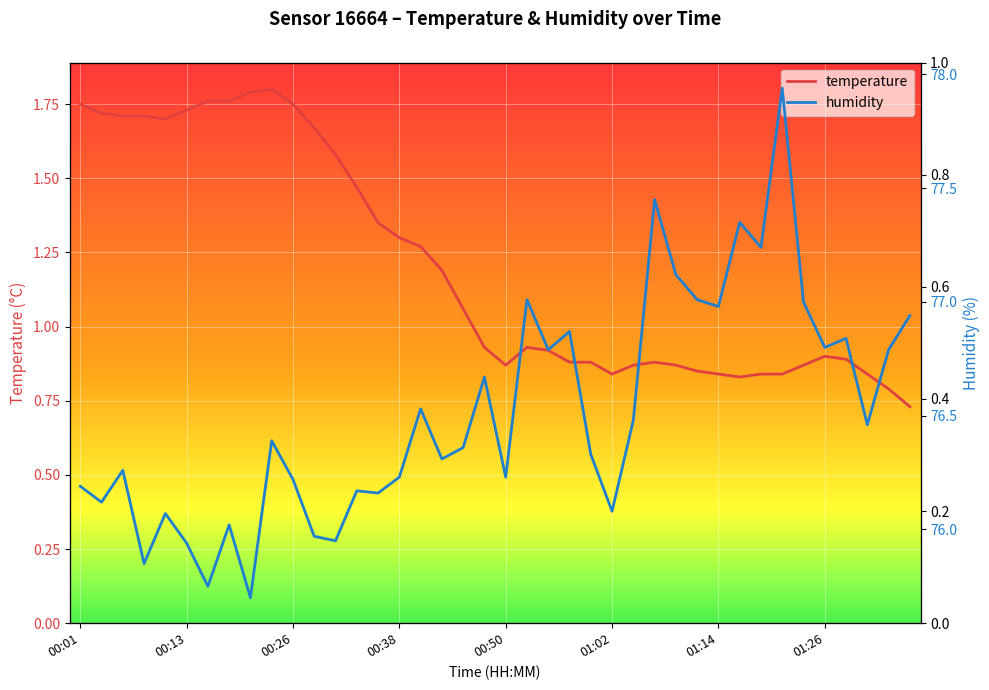

Which has a higher value, 00:30 or 00:45?

00:30